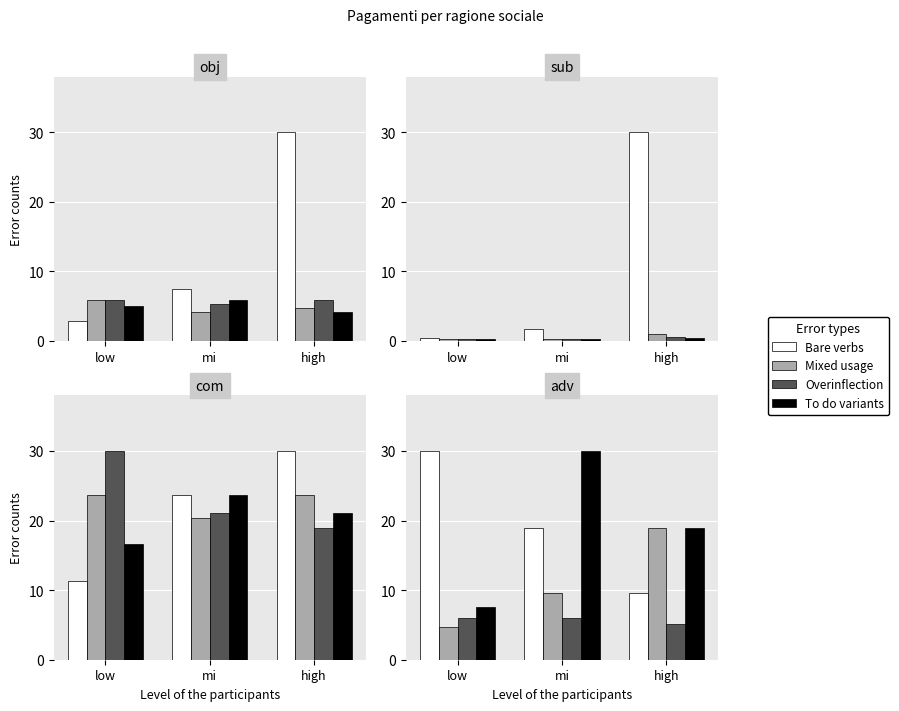

How many categories are shown in the chart?

3